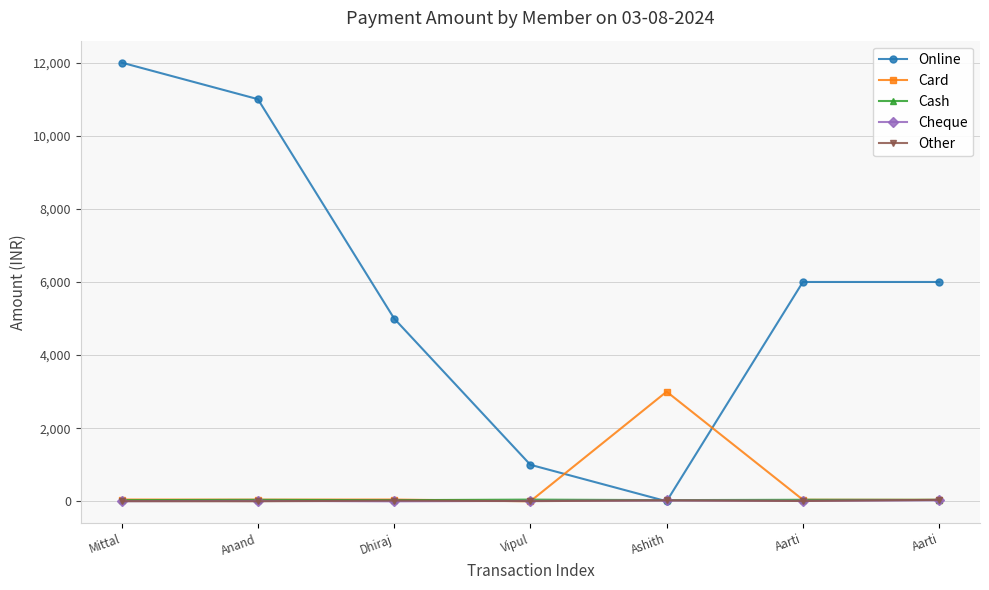

The value of Other at Mittal is 1.4. True or false?

False